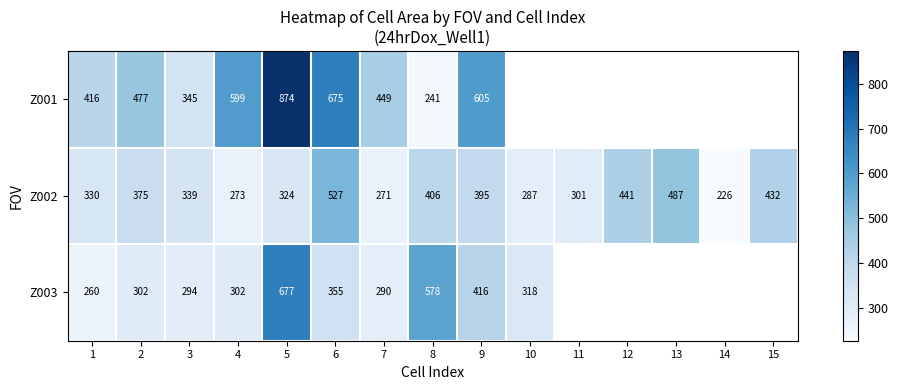

Is the value of Z003 at 2 greater than the value of Z002 at 3?

No